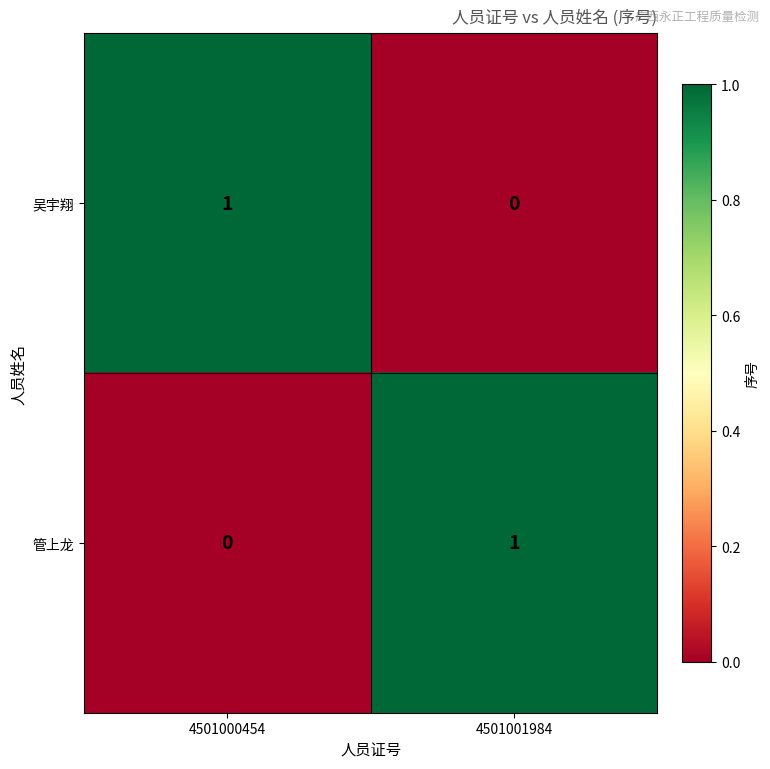

Where is 管上龙 nearest to the value 0?

4501000454